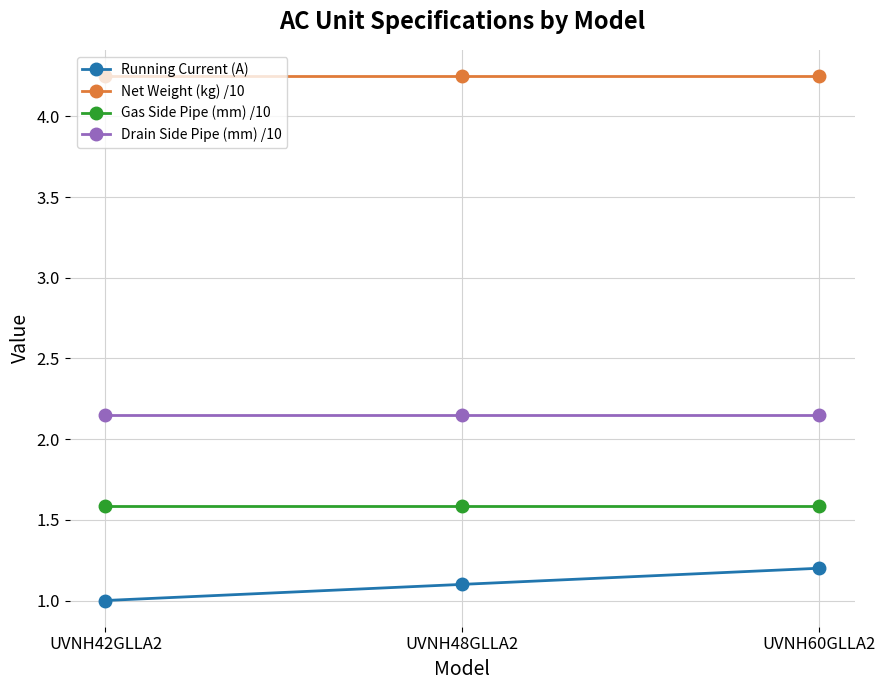

Which series has the largest total across all categories?

Net Weight (kg) /10